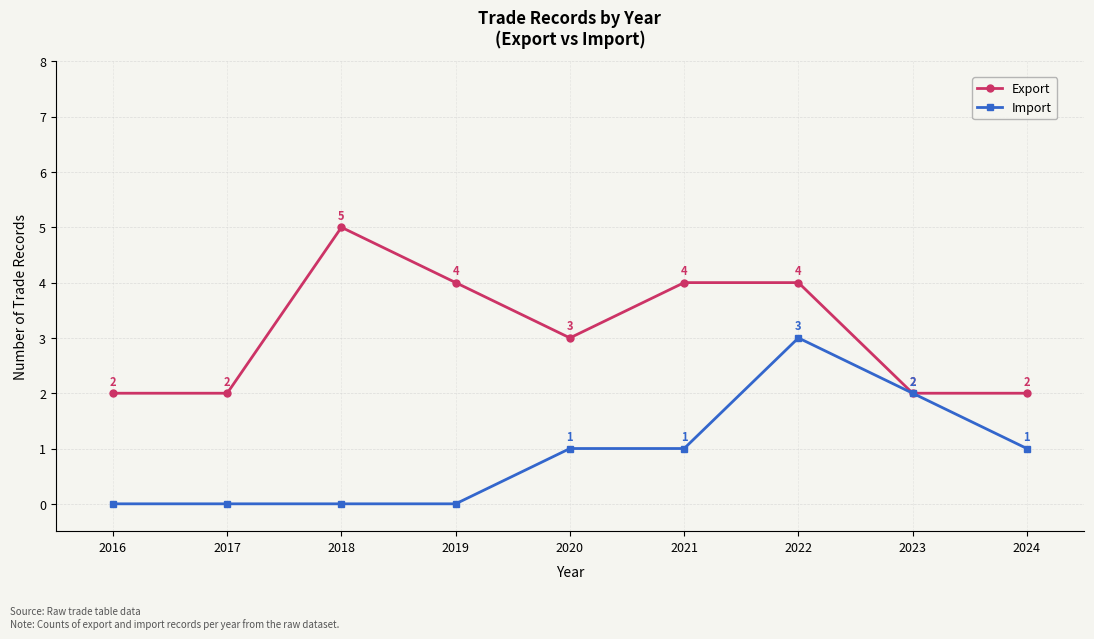

How many positive values does the Import series have?

5